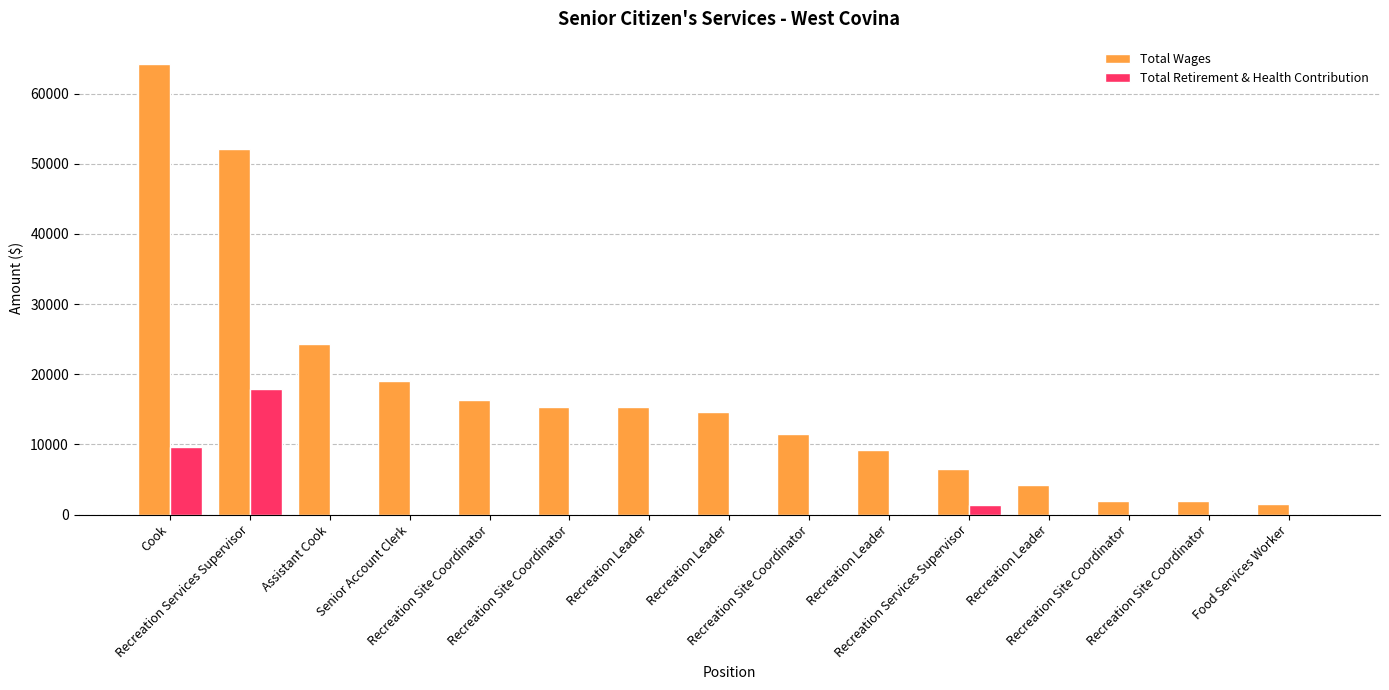

Is it true that Total Wages equals 8874 at Senior Account Clerk?

False